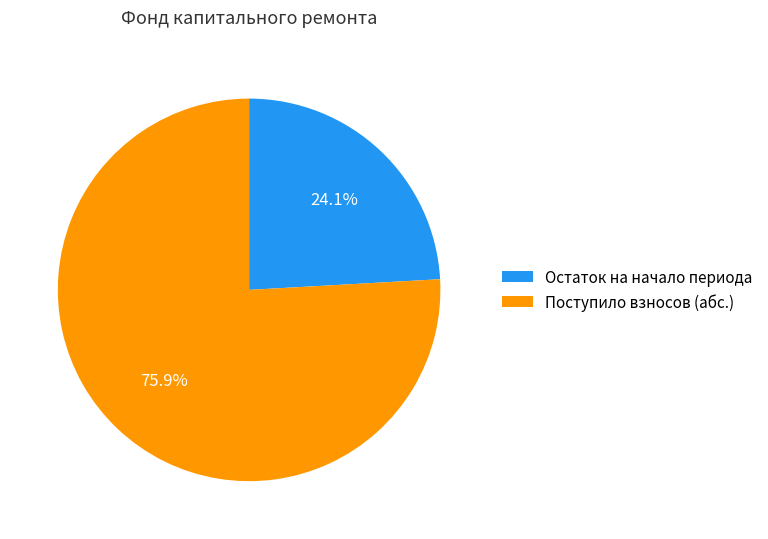

Which category has the biggest portion of the pie?

Поступило взносов (абс.)